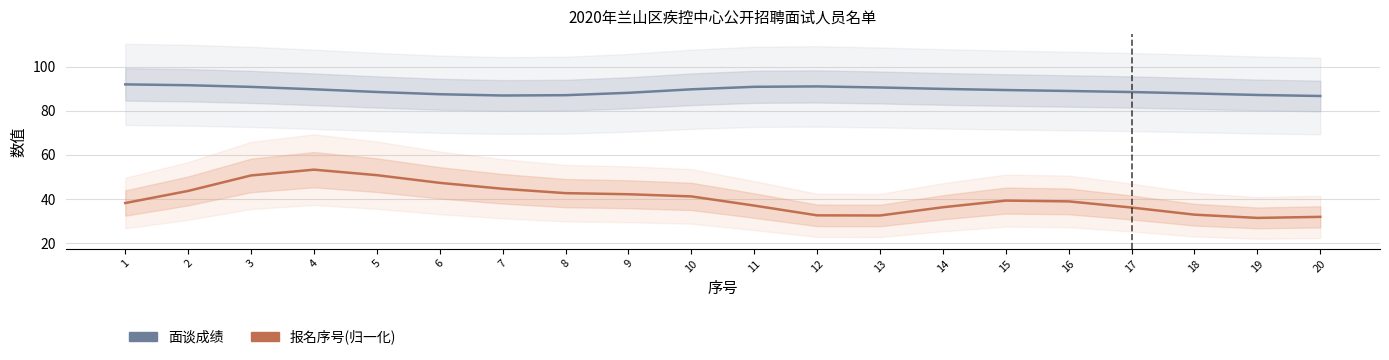

How many lines are shown in the chart?

2